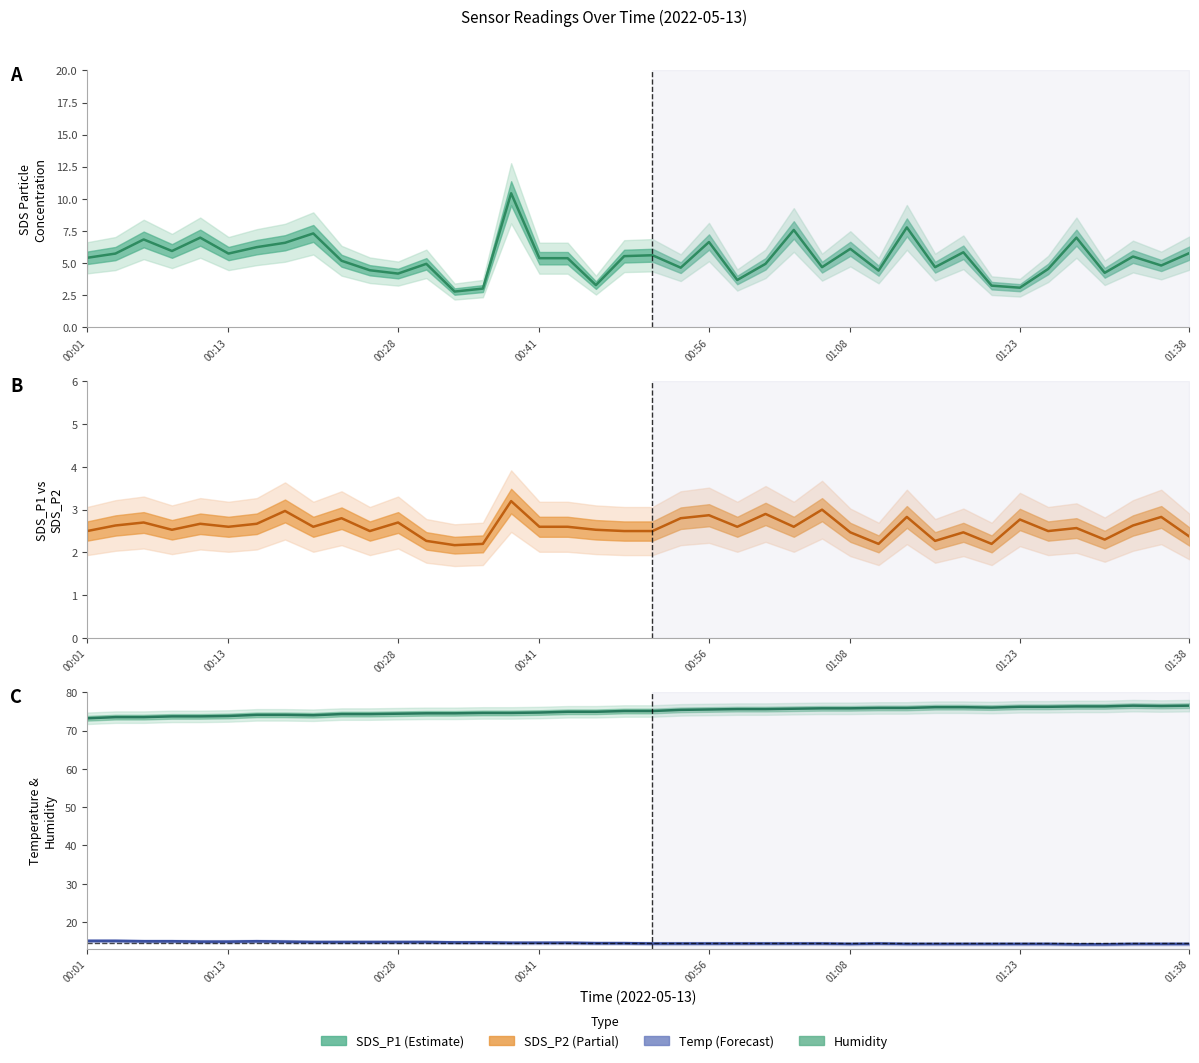

What is the difference between the highest and lowest values at 23?

73.0